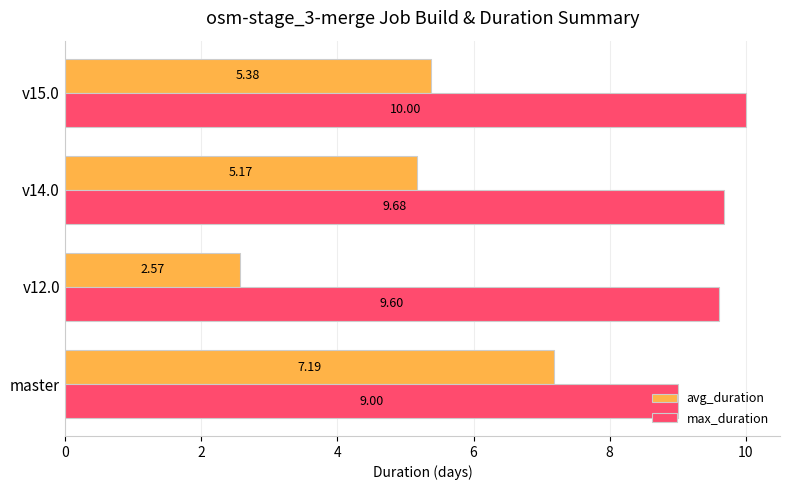

What are all the series names shown in the legend?

avg_duration, max_duration